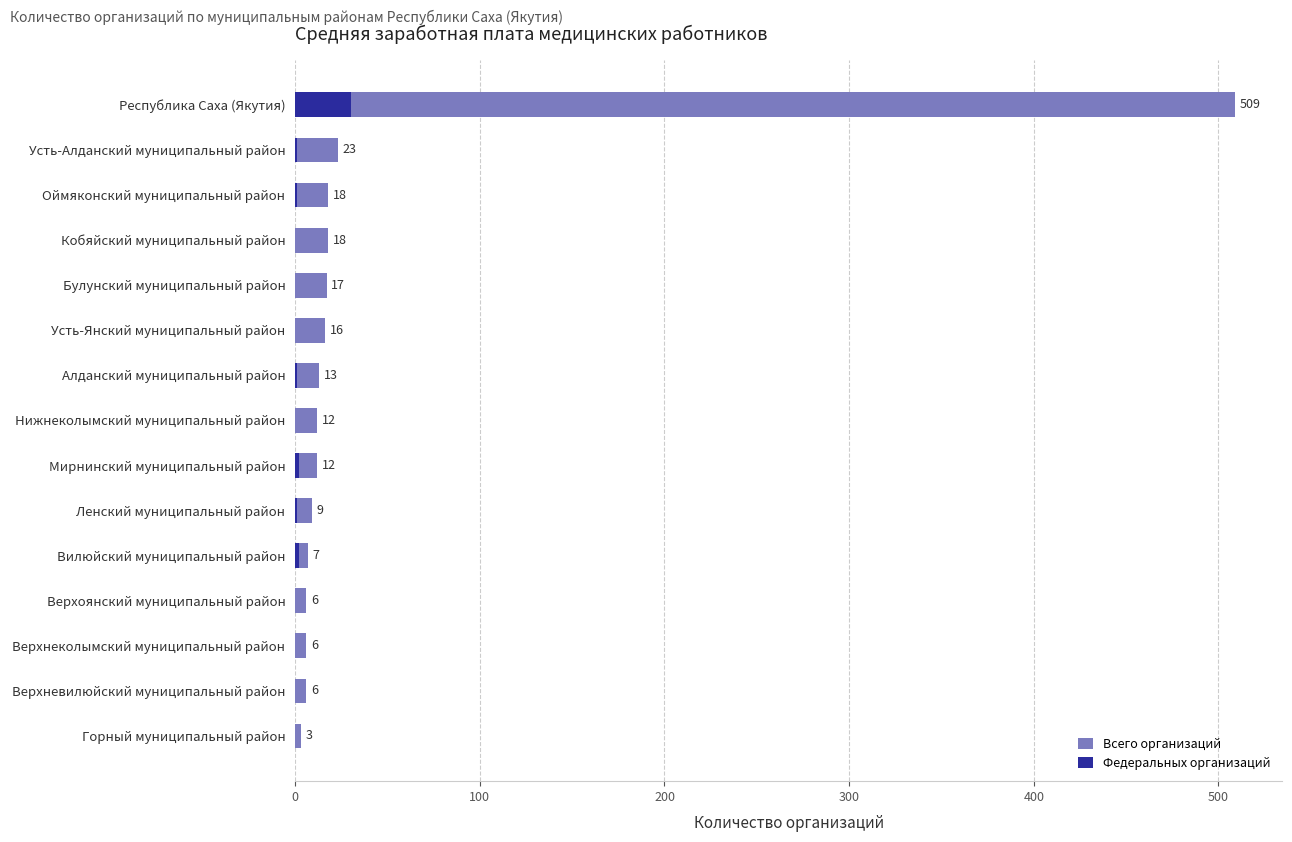

What is the sum of all Федеральных организаций values?

38